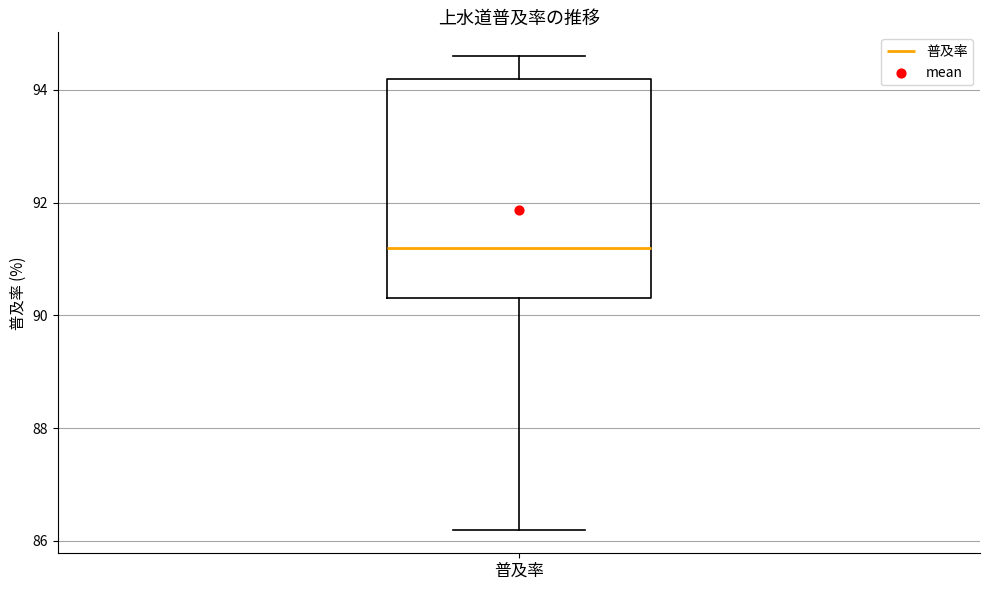

Read this box plot against the y-axis: the position of the median line, the range covered by the box, and the ends of both whiskers. The values are not printed on the chart, so give them approximately, as read against the axis.

median 91.2, box 90.4 to 94.2, whiskers 86.2 to 94.6